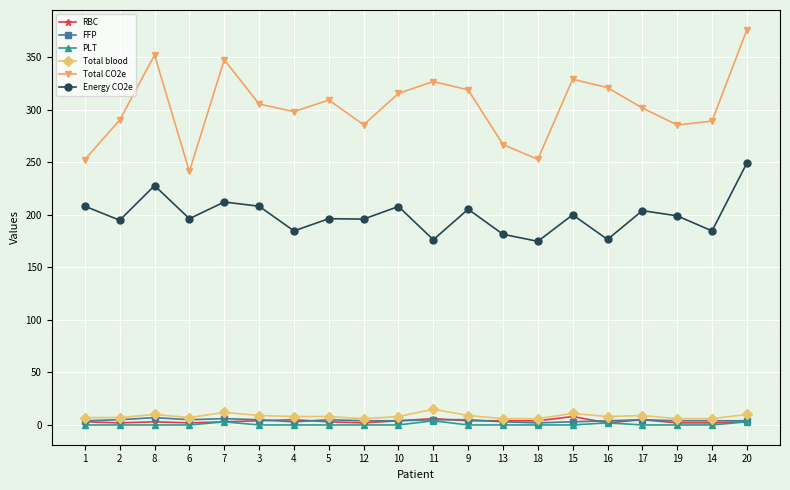

True or false: Energy CO2e and PLT intersect in this chart.

False